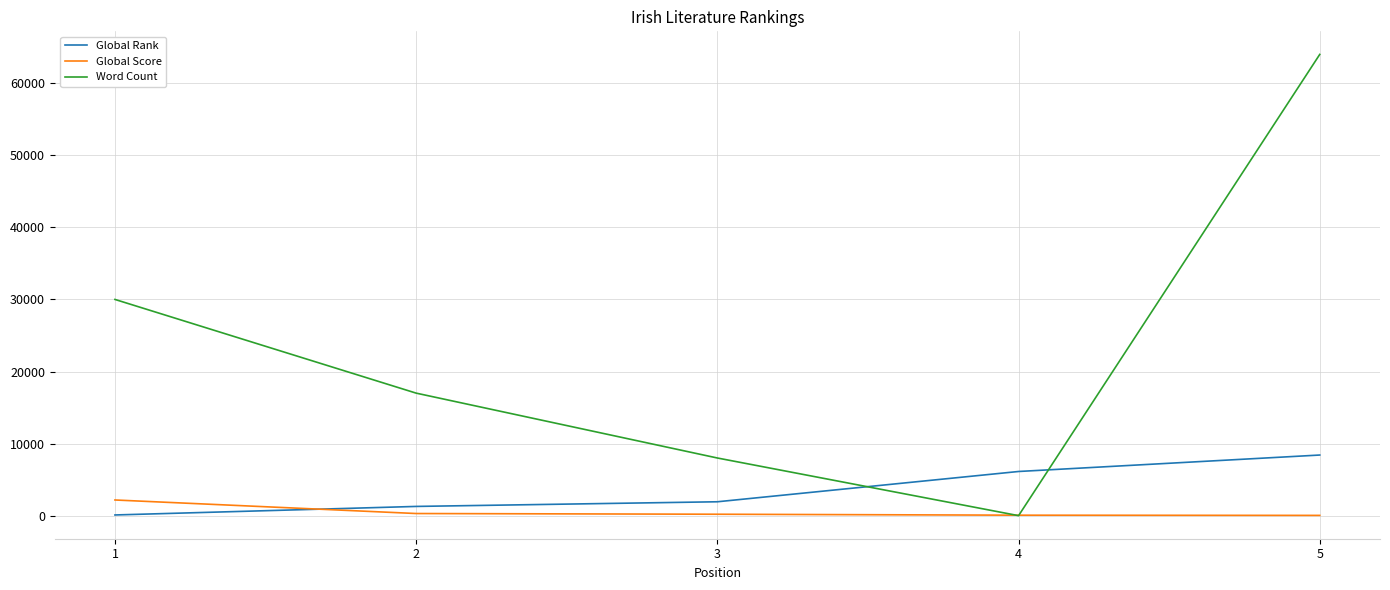

The Word Count series shows 8000 at 3. True or false?

True